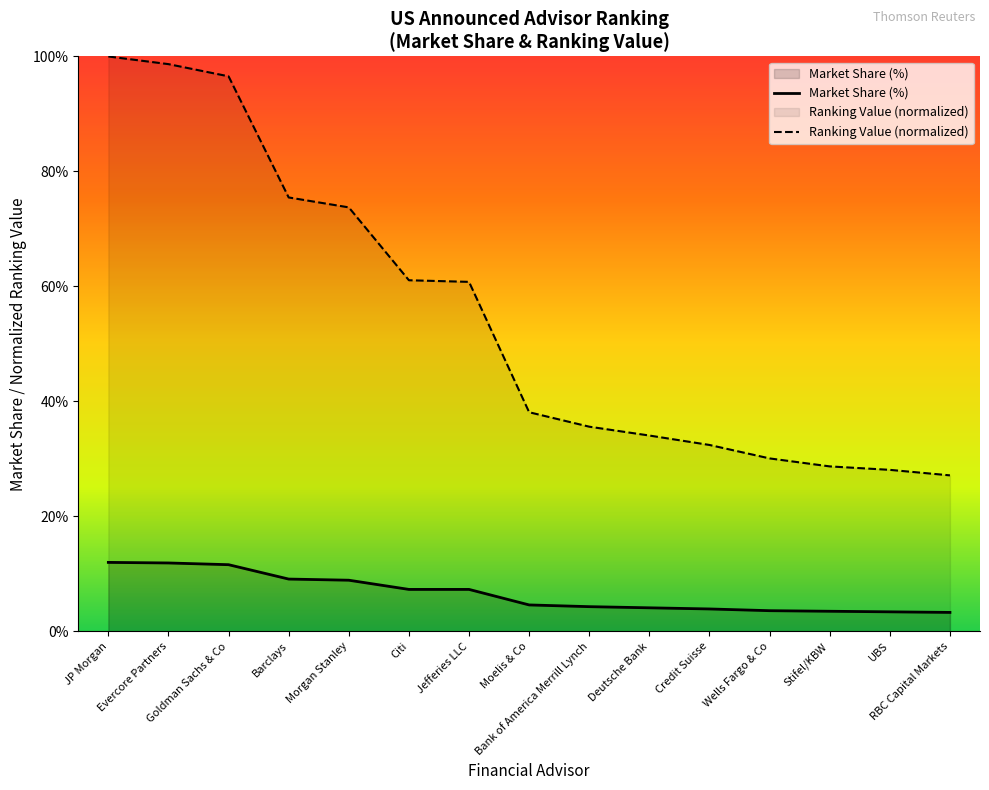

At how many categories does at least one series exceed 9?

15